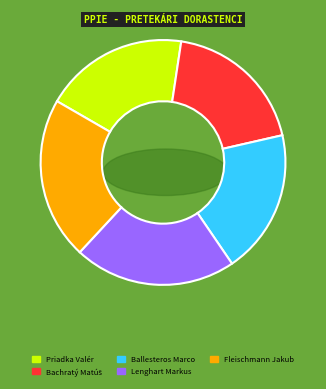

Count the number of slices in the pie.

5